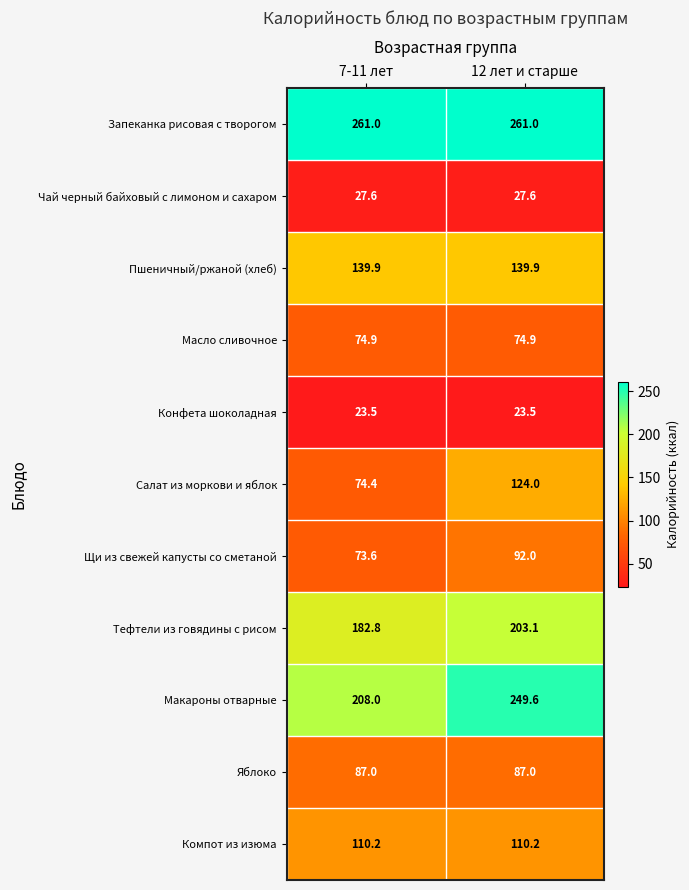

Reading left to right, extract all data points from this chart.

Запеканка рисовая с творогом: 7-11 лет=261.0	12 лет и старше=261.0
Чай черный байховый с лимоном и сахаром: 7-11 лет=27.6	12 лет и старше=27.6
Пшеничный/ржаной (хлеб): 7-11 лет=139.9	12 лет и старше=139.9
Масло сливочное: 7-11 лет=74.9	12 лет и старше=74.9
Конфета шоколадная: 7-11 лет=23.5	12 лет и старше=23.5
Салат из моркови и яблок: 7-11 лет=74.4	12 лет и старше=124.0
Щи из свежей капусты со сметаной: 7-11 лет=73.6	12 лет и старше=92.0
Тефтели из говядины с рисом: 7-11 лет=182.8	12 лет и старше=203.1
Макароны отварные: 7-11 лет=208.0	12 лет и старше=249.6
Яблоко: 7-11 лет=87.0	12 лет и старше=87.0
Компот из изюма: 7-11 лет=110.2	12 лет и старше=110.2